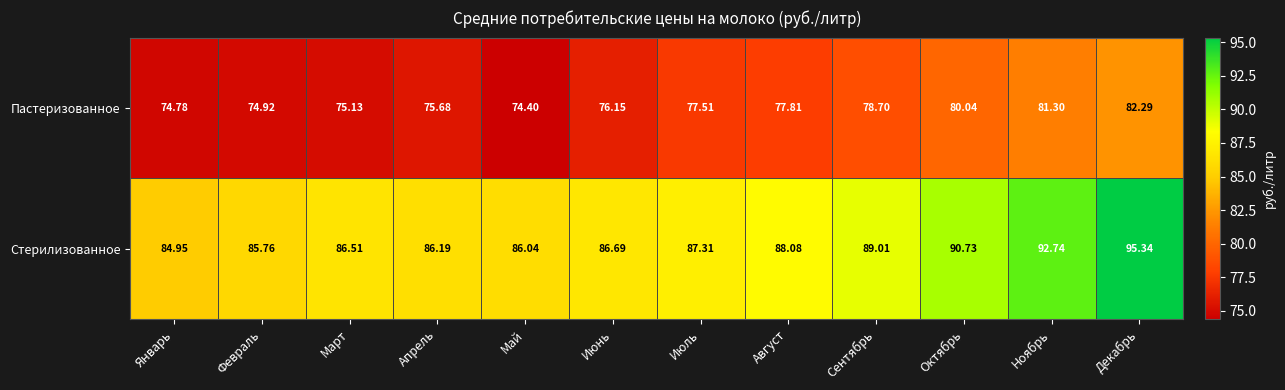

Rank the series at Январь from highest to lowest value.

Стерилизованное, Пастеризованное